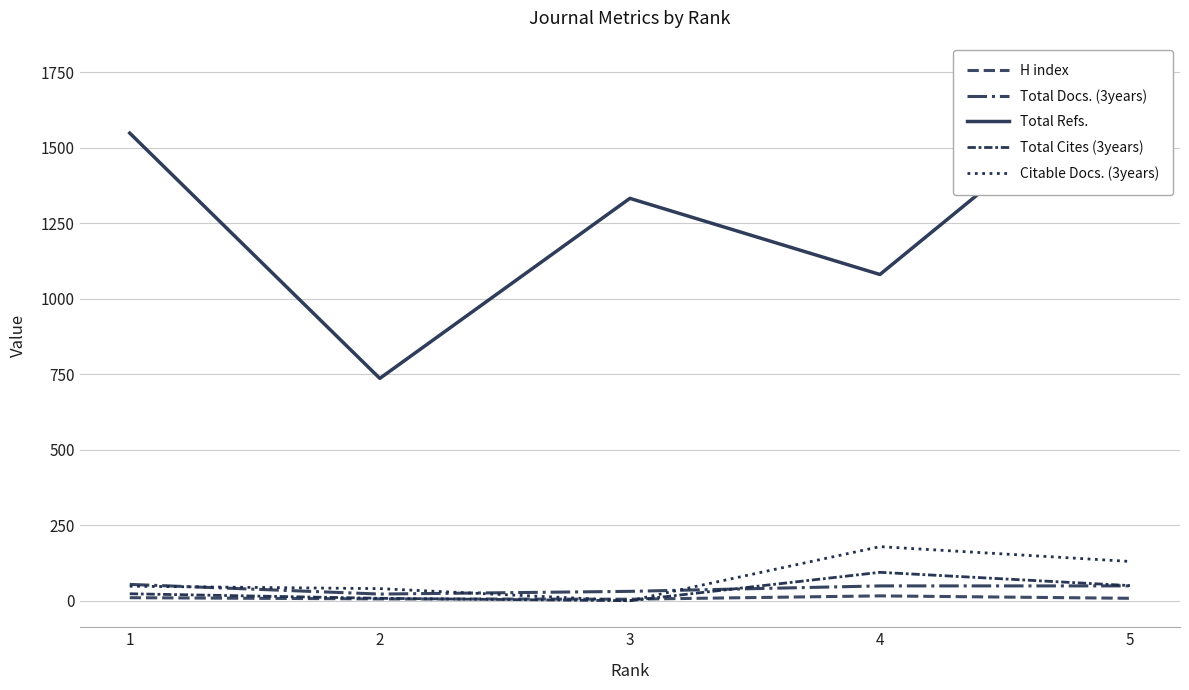

The Total Cites (3years) series shows 94 at 4. True or false?

True